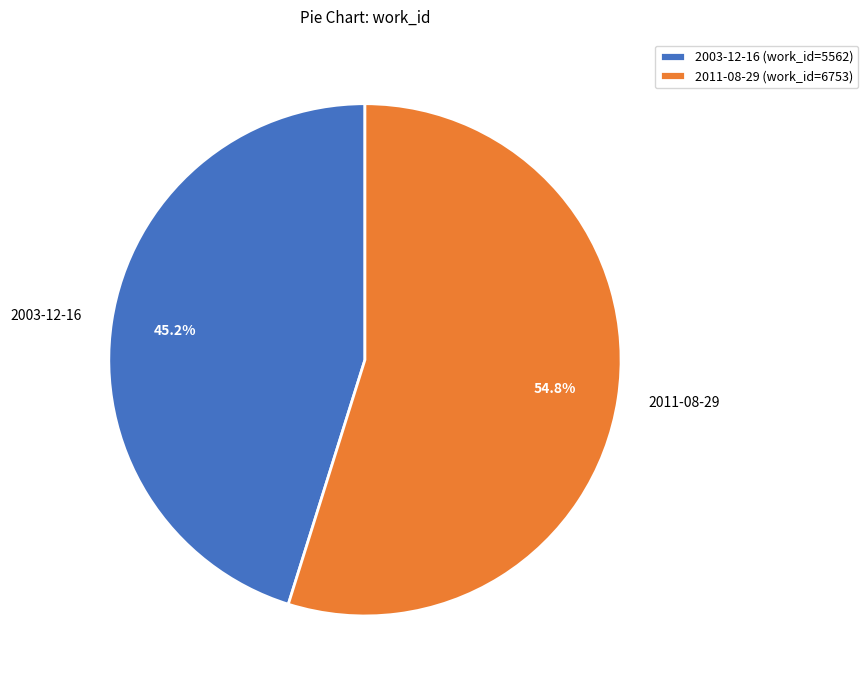

Which has a higher value, 2011-08-29 or 2003-12-16?

2011-08-29